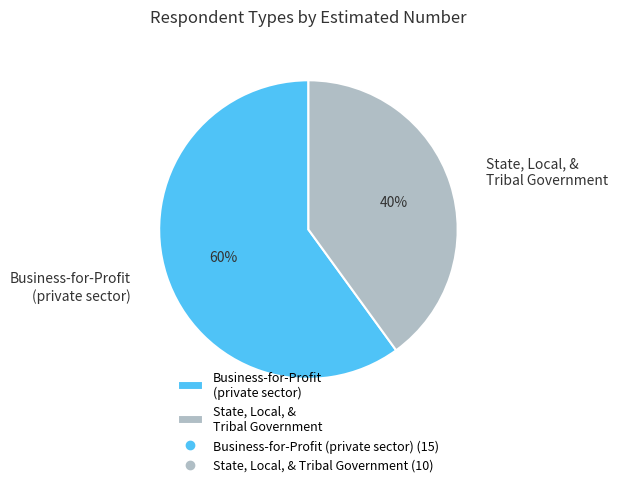

Is the sum of State, Local, & Tribal Government and Business-for-Profit (private sector) greater than half?

Yes